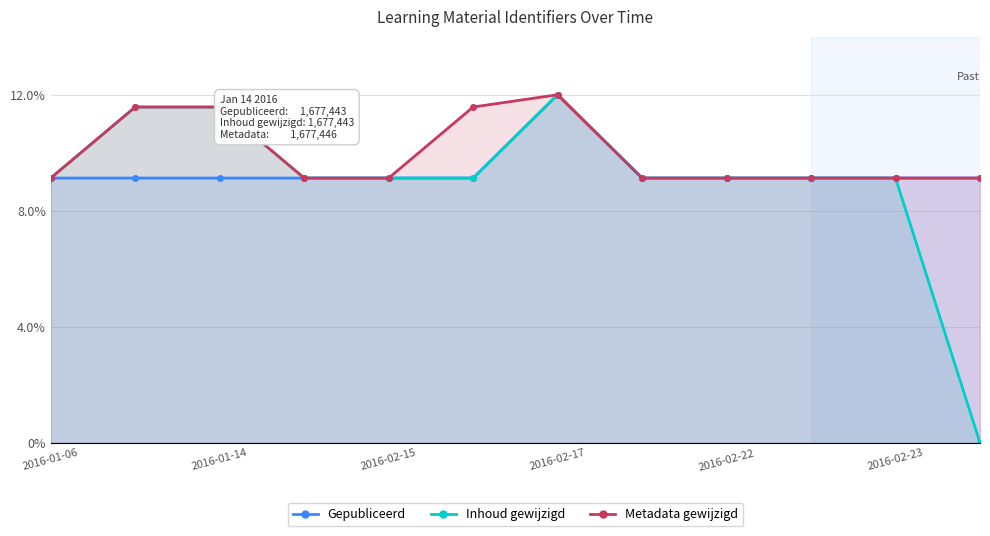

What is the sum of all Metadata gewijzigd values?

119.8